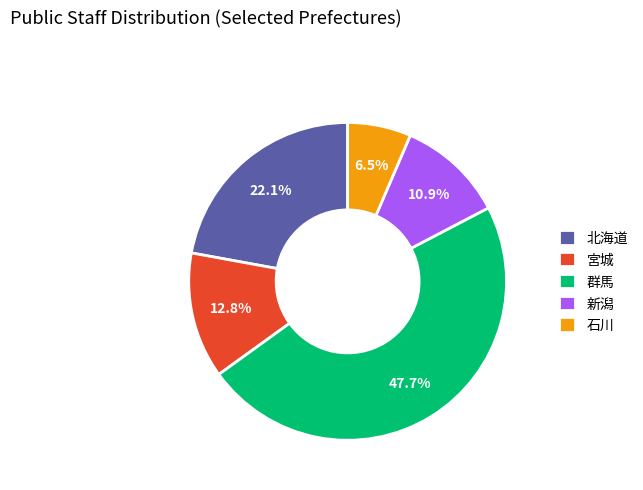

Is the sum of 群馬 and 北海道 greater than half?

Yes